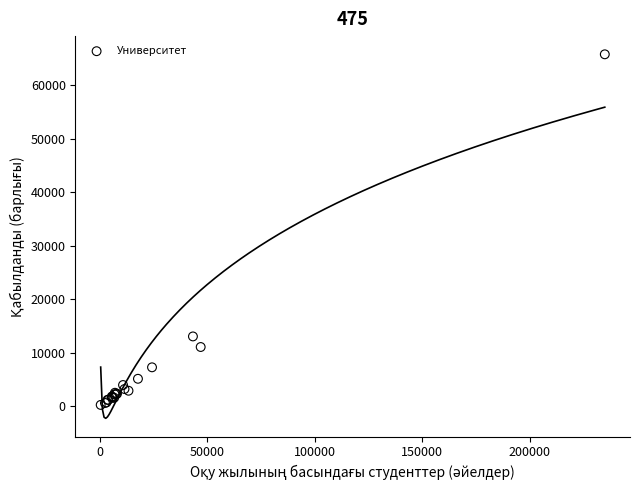

What Y value in the scatter plot is closest to 32993?

13015